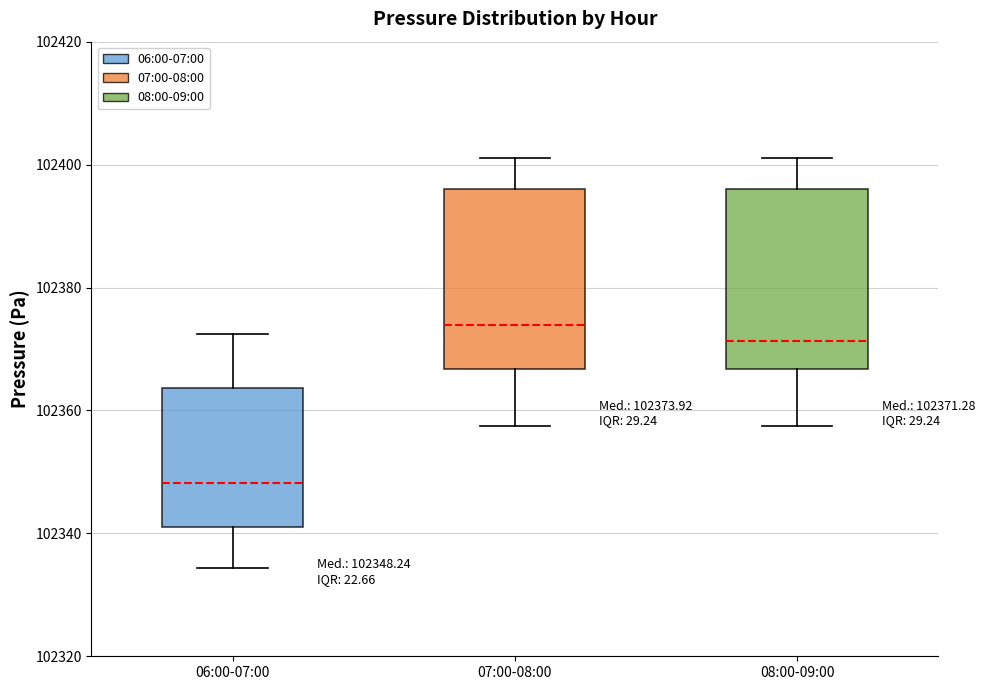

Which box has the lowest median line?

06:00-07:00